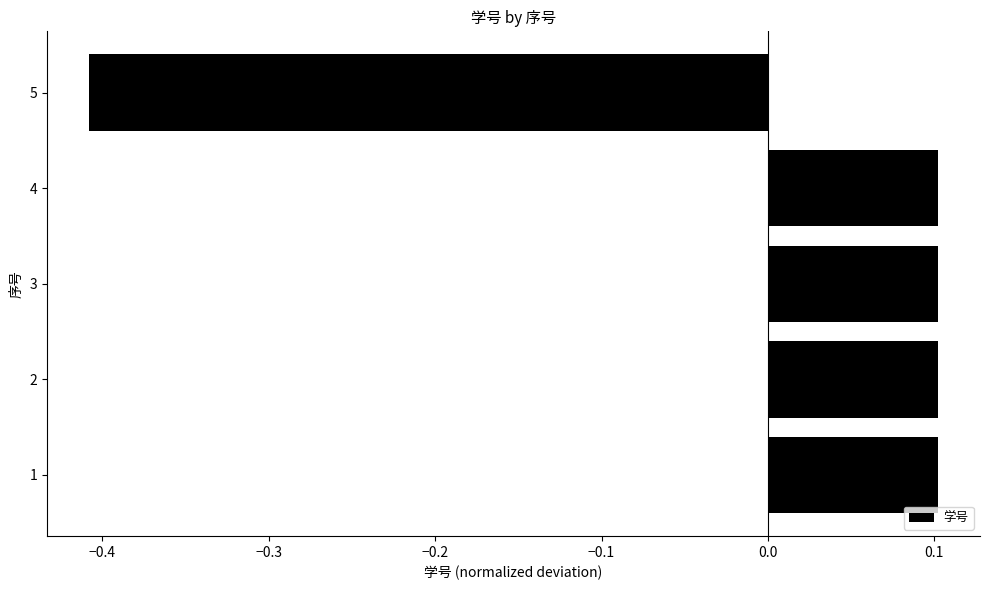

Which has a higher value, 3 or 5?

3